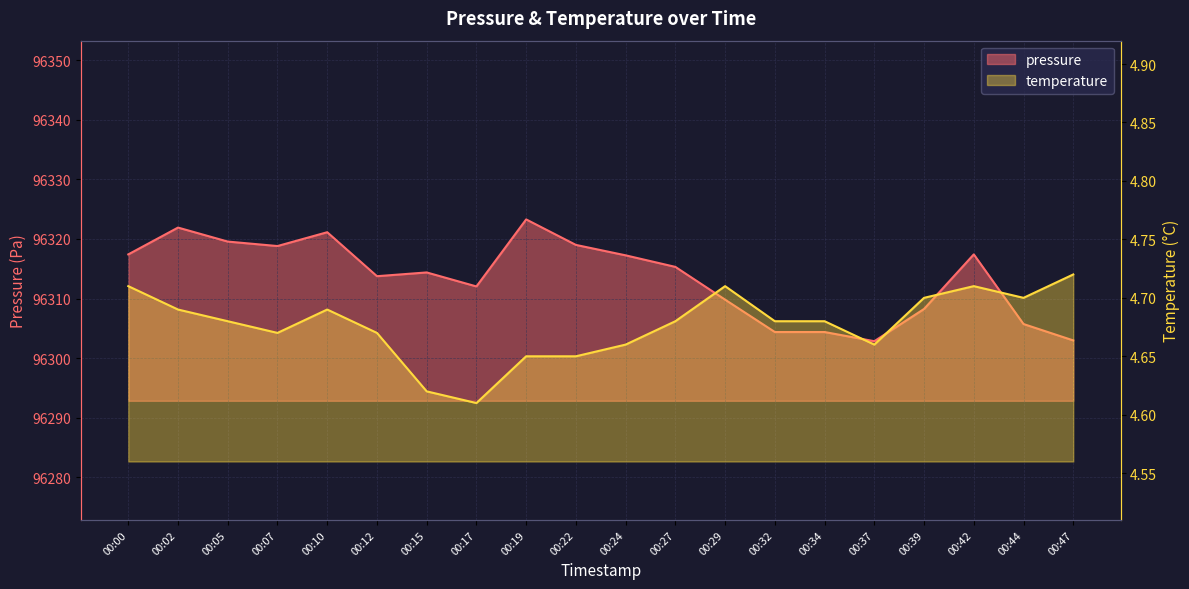

What is the total value across all series at 00:32?

96309.1